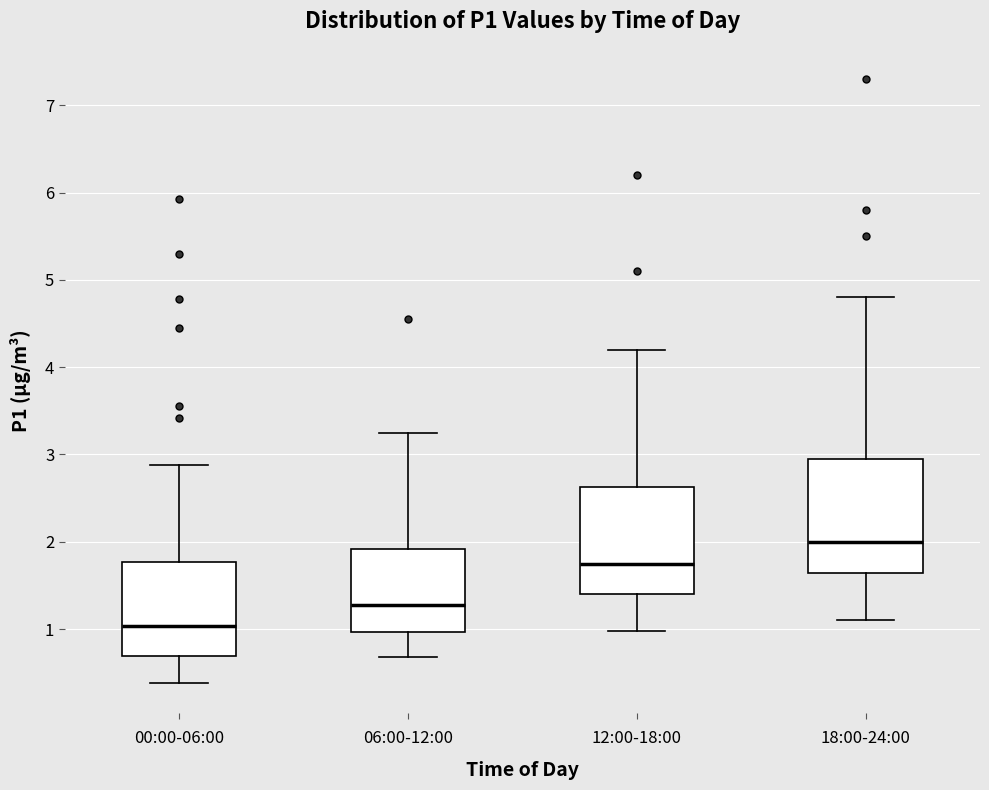

Reading left to right, transcribe this box plot: for each box, give where its median line is, the range the box spans, and where its two whiskers end, as read against the y-axis. The values are not printed on the chart, so give them approximately, as read against the axis.

00:00-06:00: median 1.0, box 0.7 to 1.8, whiskers 0.4 to 2.9
06:00-12:00: median 1.3, box 1.0 to 1.9, whiskers 0.7 to 3.3
12:00-18:00: median 1.8, box 1.4 to 2.6, whiskers 1.0 to 4.2
18:00-24:00: median 2.0, box 1.6 to 3.0, whiskers 1.1 to 4.8